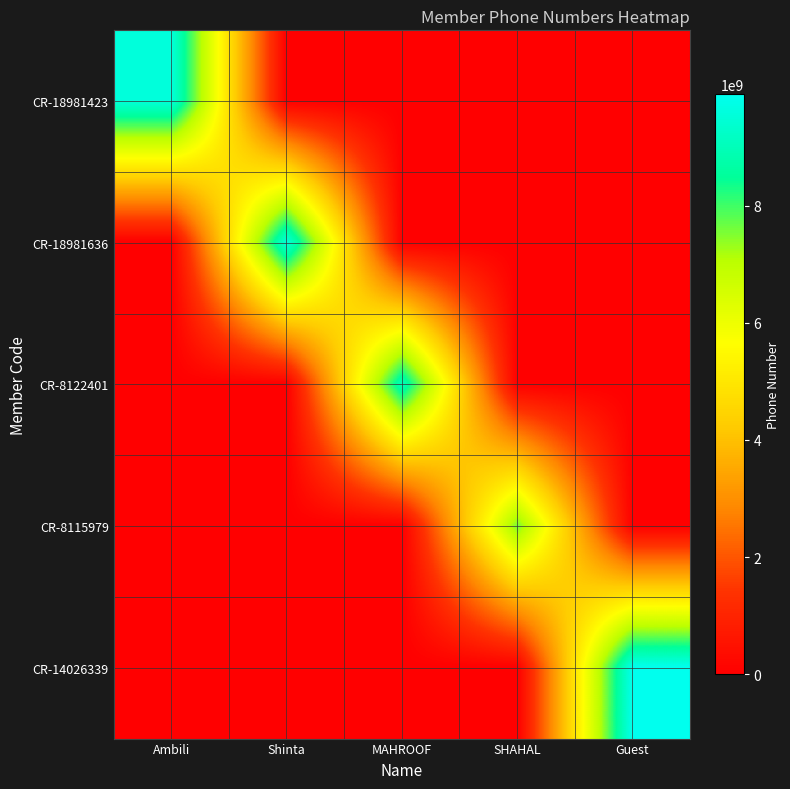

At which category is the sum across all series the highest?

Guest